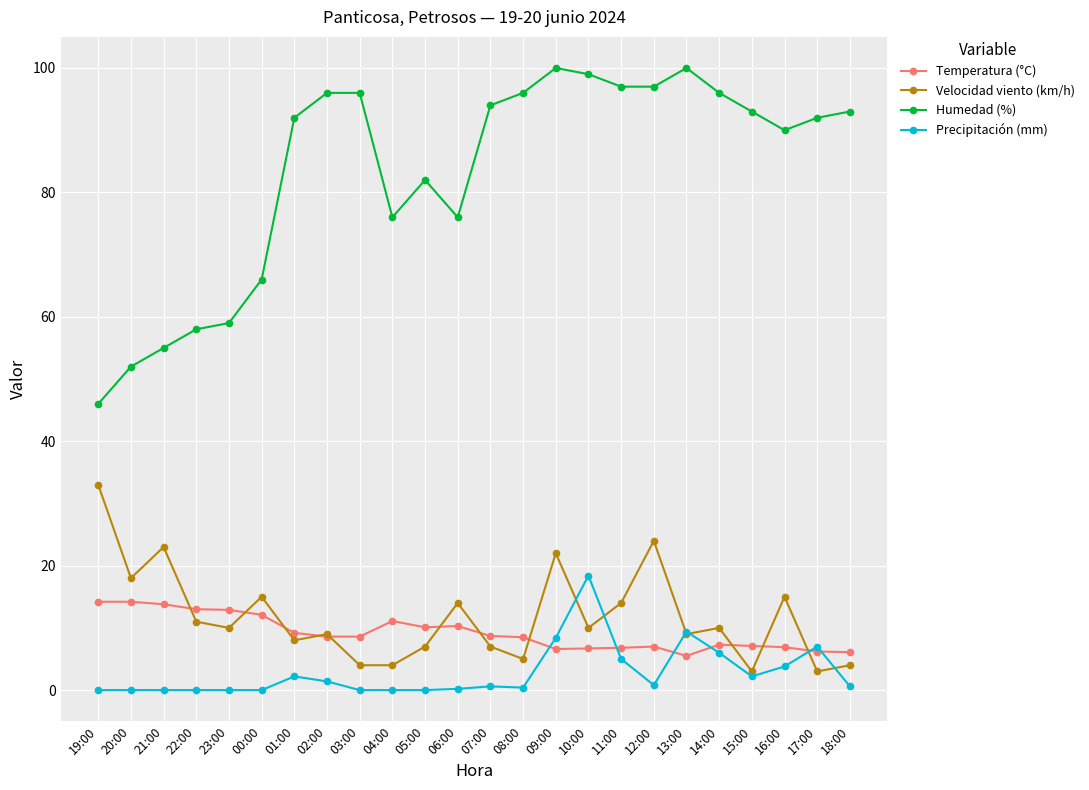

What is the difference between the highest and lowest values at 08:00?

95.6